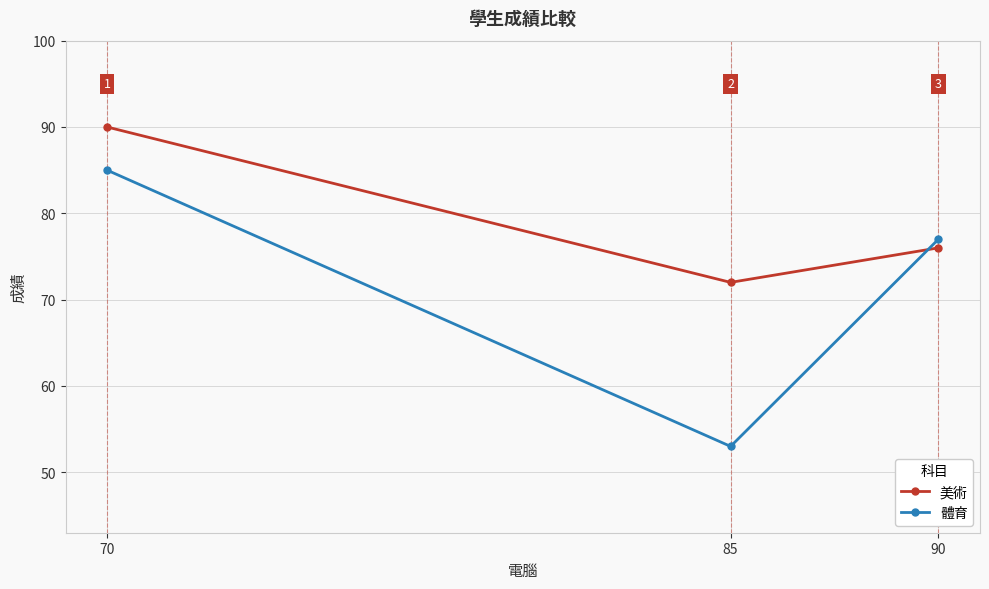

Rank the series by their average value, from lowest to highest.

體育, 美術